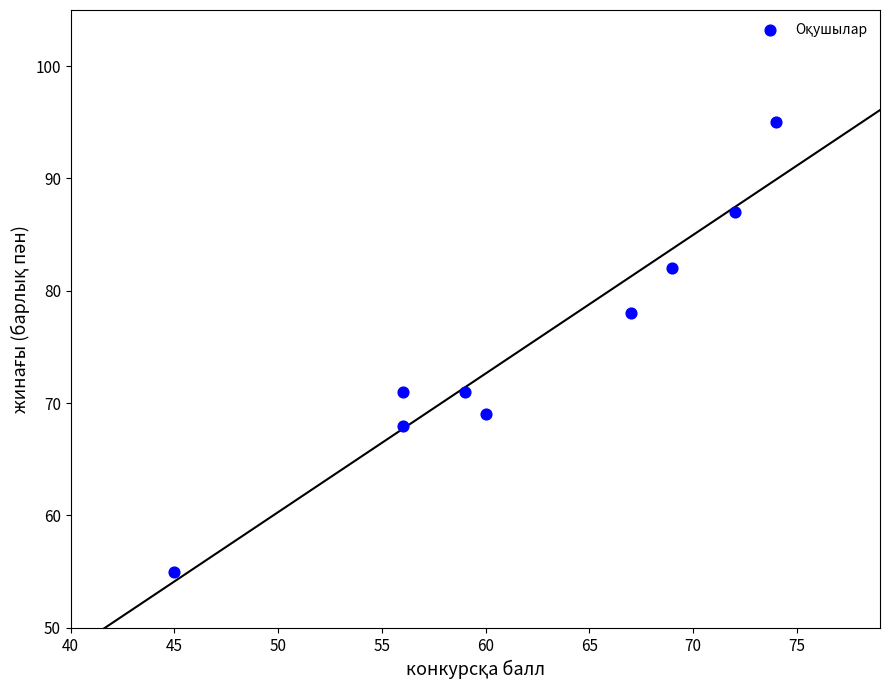

What is the range of Y values (max minus min)?

40